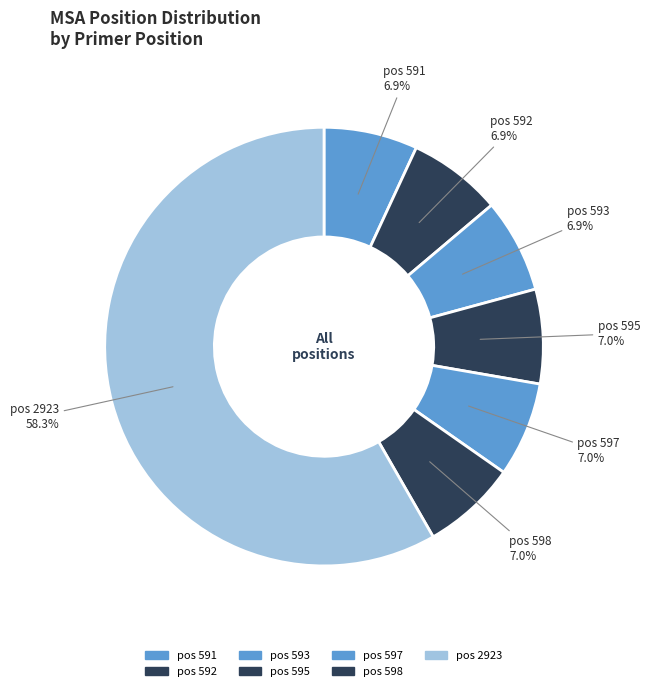

Which category accounts for the majority?

pos 2923